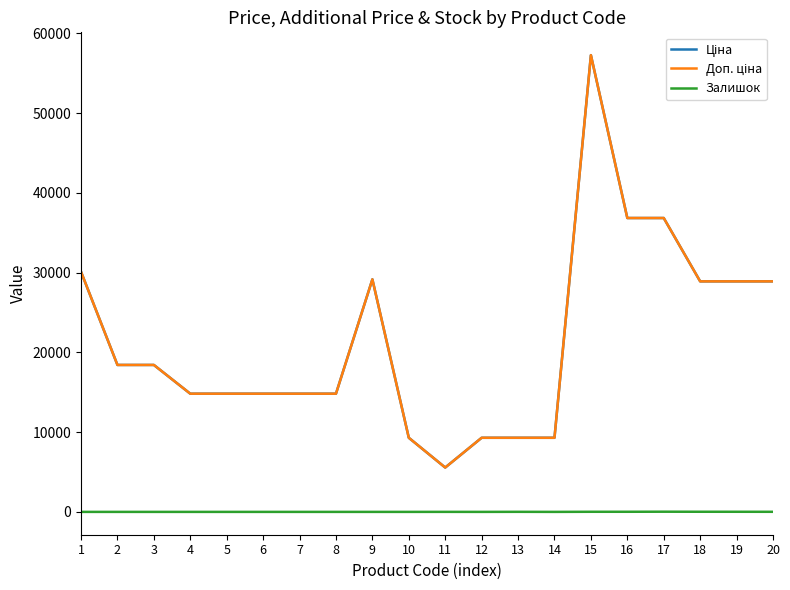

At which category is the sum across all series the highest?

15